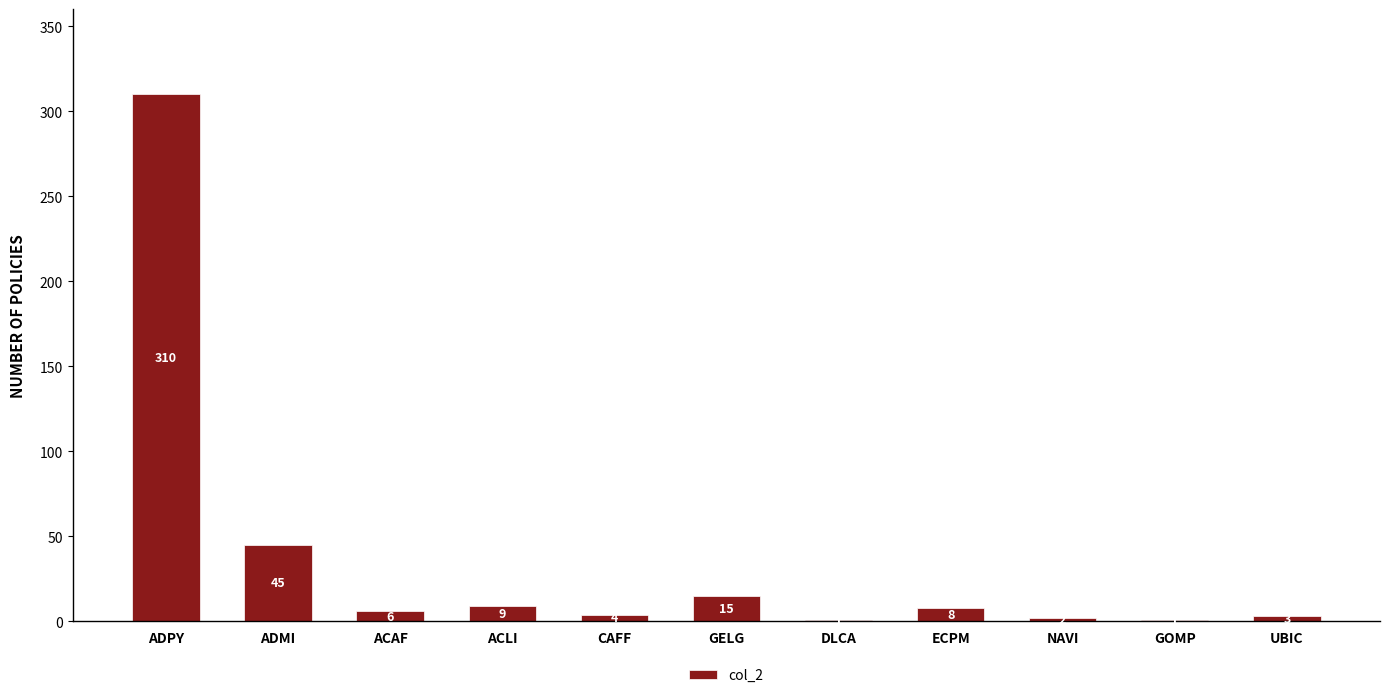

What is the maximum value shown in the chart?

310